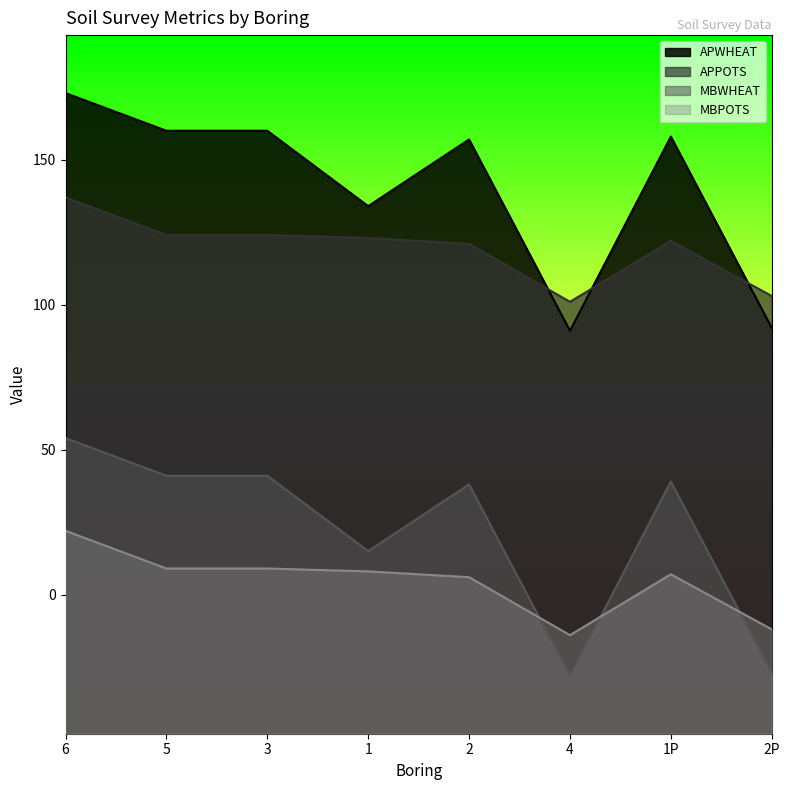

Does the chart display data point markers on the line(s)?

No